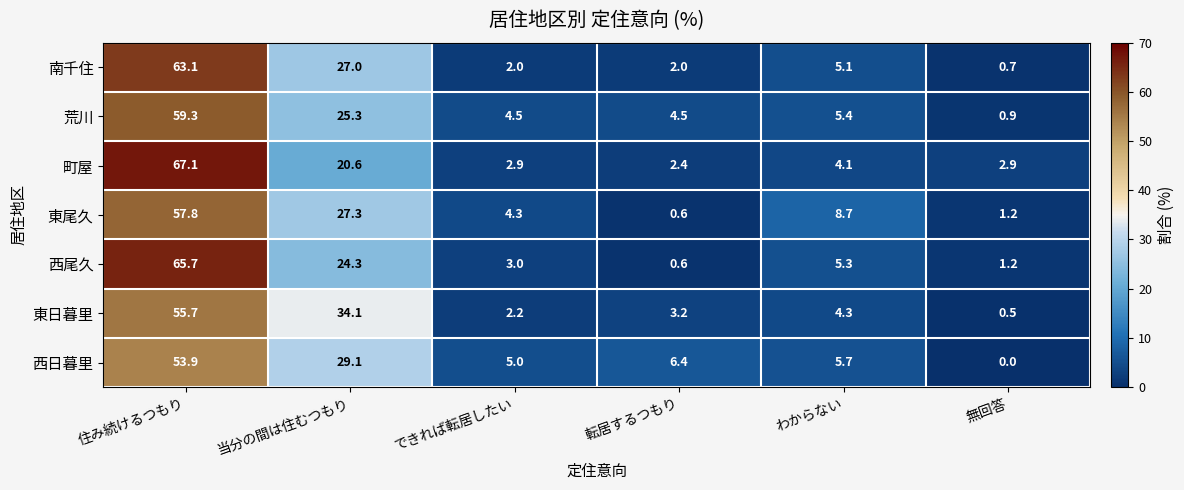

What is the sum of the 西尾久 values at 無回答 and 住み続けるつもり?

66.9